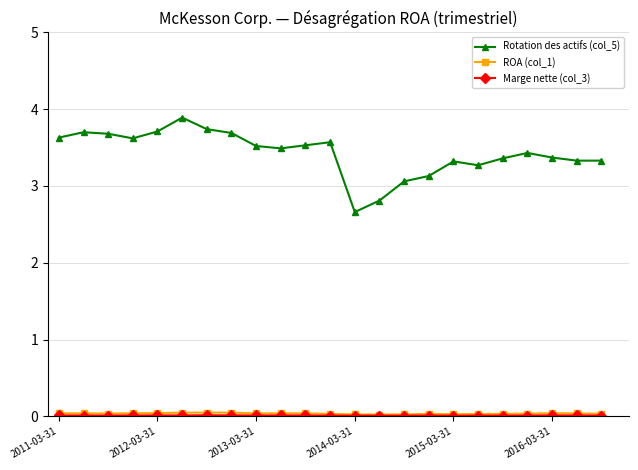

True or false: Rotation des actifs (col_5) has more than 0 points higher than both neighbors.

True